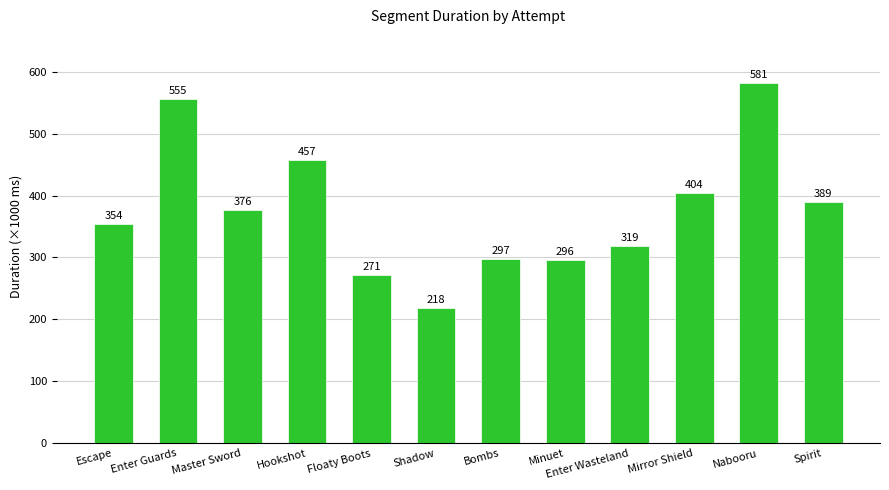

What is the value of the 6th bar from the left?

218